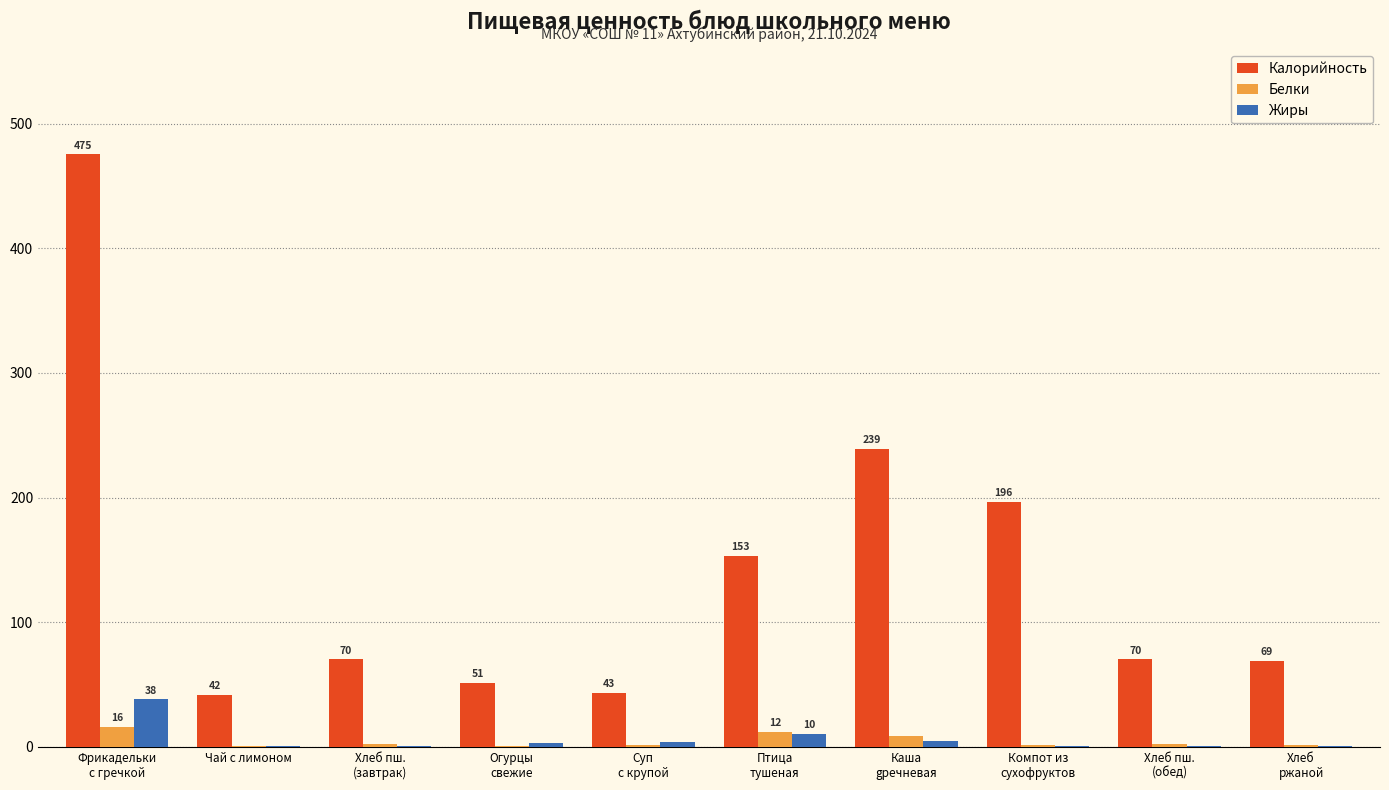

Count the number of data series in this chart.

3